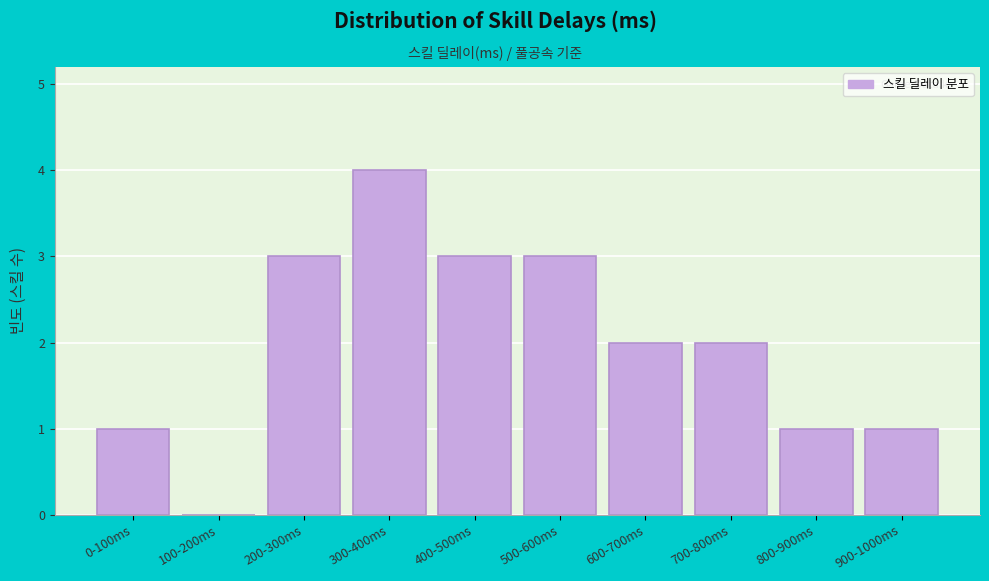

Reading right to left, extract all data points from this chart.

900-1000ms=1	800-900ms=1	700-800ms=2	600-700ms=2	500-600ms=3	400-500ms=3	300-400ms=4	200-300ms=3	100-200ms=0	0-100ms=1